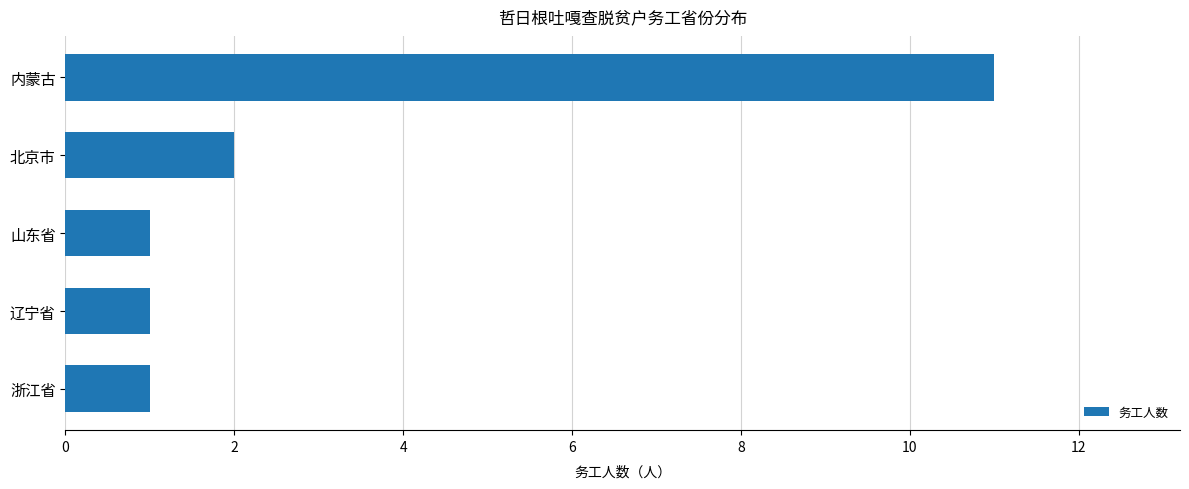

What is the average value?

3